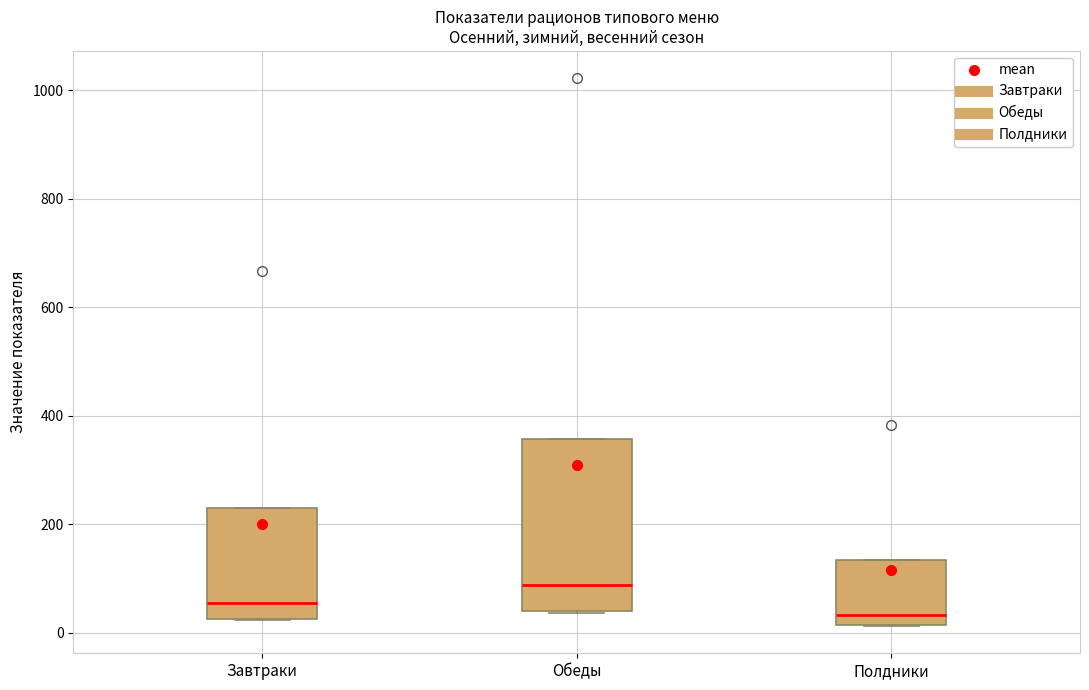

Where is the lower edge of the box for Завтраки on the y-axis? The values are not printed on the chart, so give them approximately, as read against the axis.

20